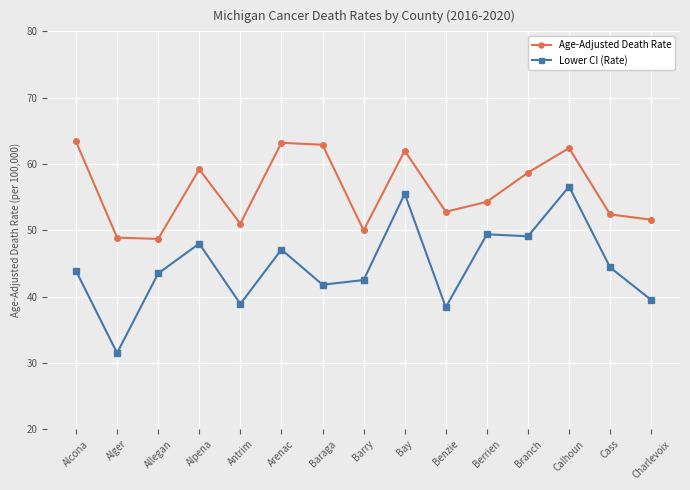

In Lower CI (Rate), how many points are lower than both neighbors (excluding endpoints)?

5